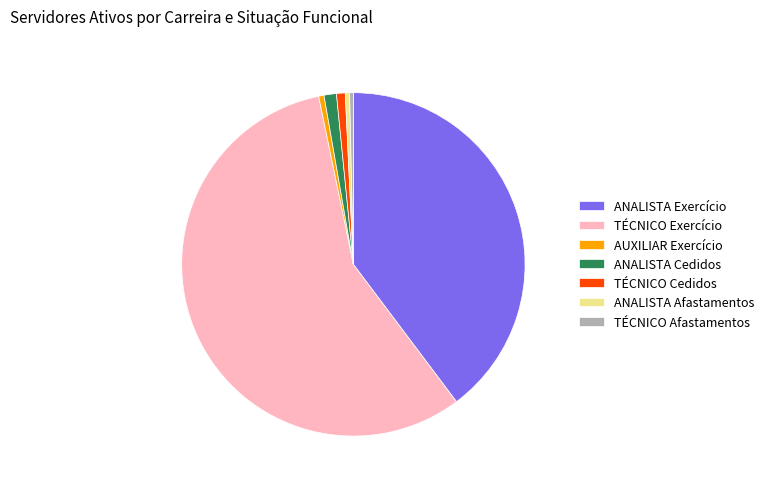

Is it true that TÉCNICO Exercício is 57% of the pie?

True